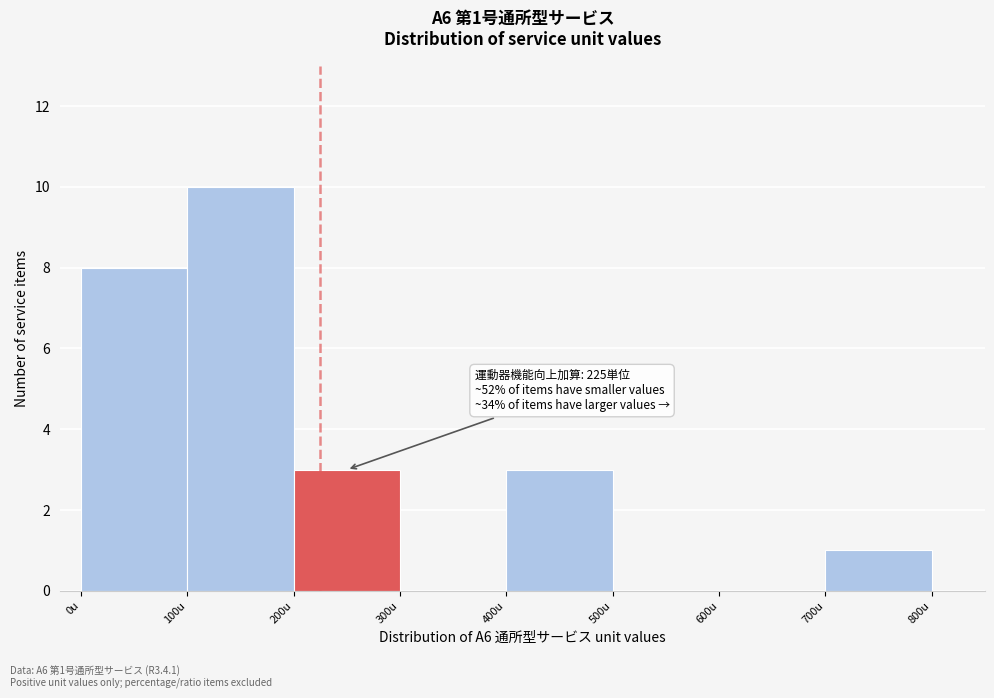

Over which range of the x-axis is the bar tallest?

100 to 200